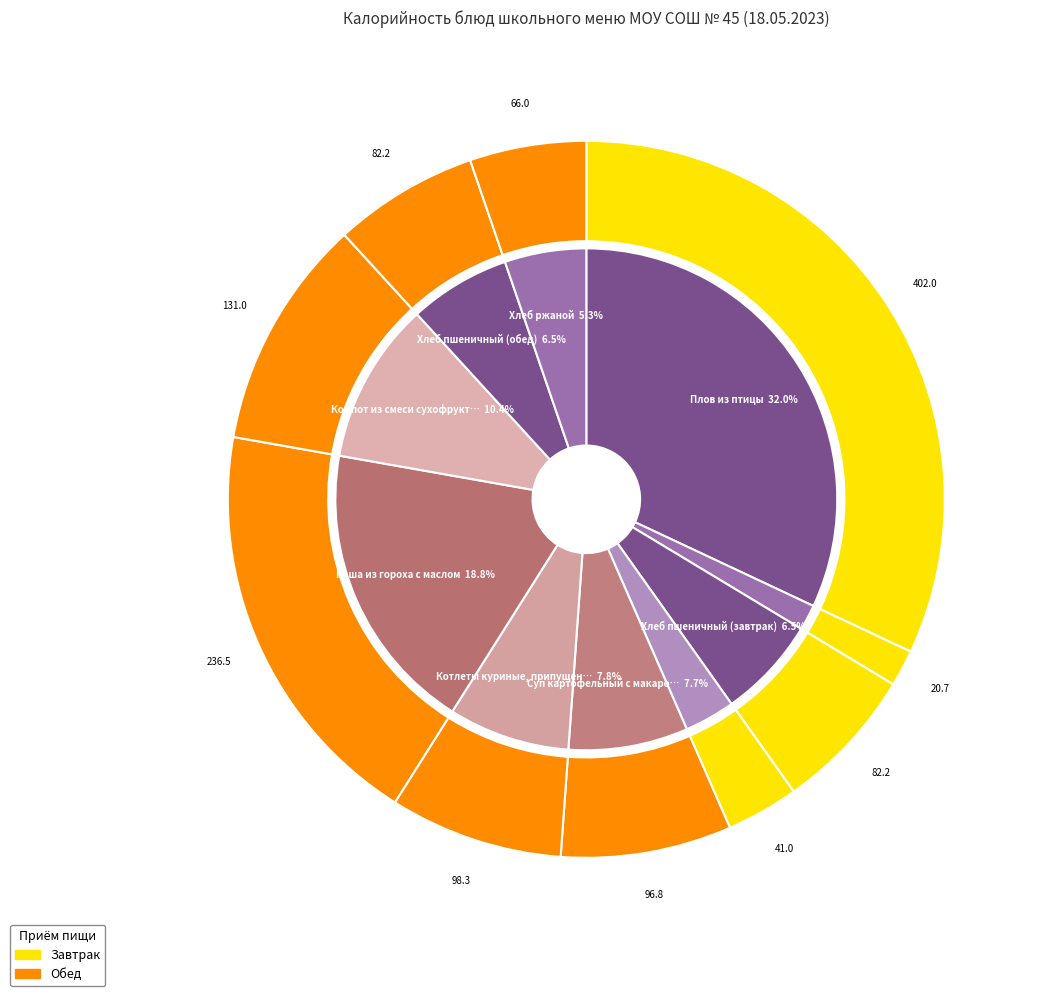

To the nearest percent, what is the difference between the Хлеб пшеничный (обед) and Суп картофельный с макаронными изделиями slice percentages?

1%